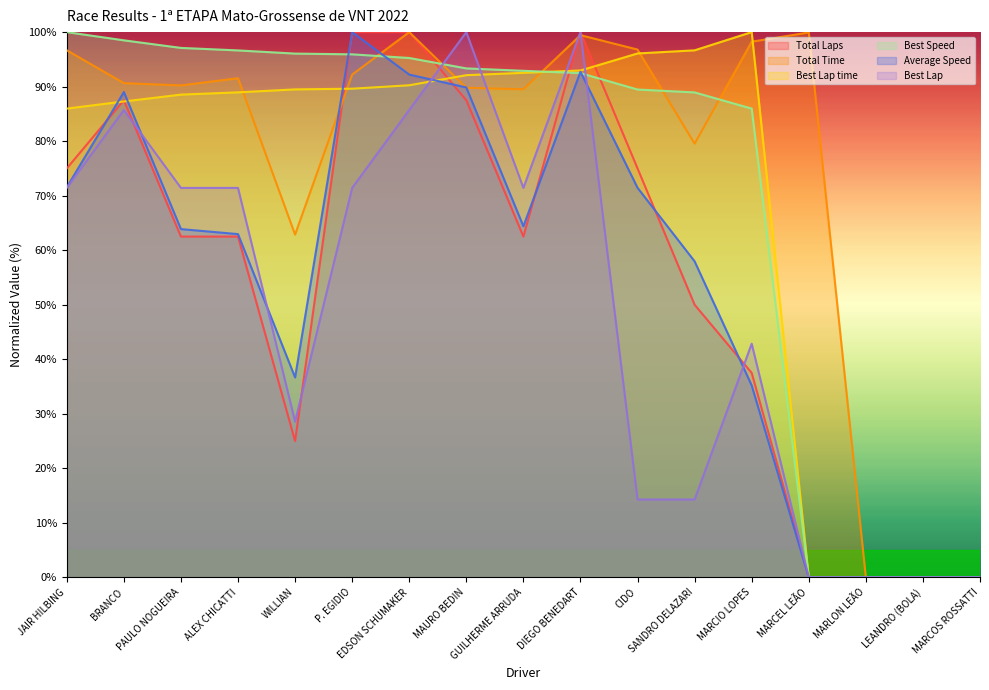

Which has a higher value, CIDO or MARCEL LEÃO?

CIDO